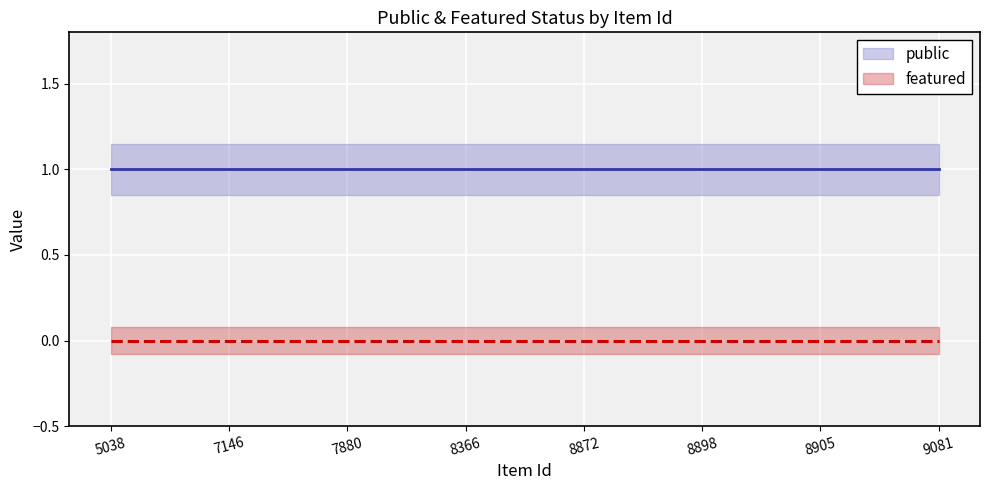

Which series has the largest range (max minus min)?

public